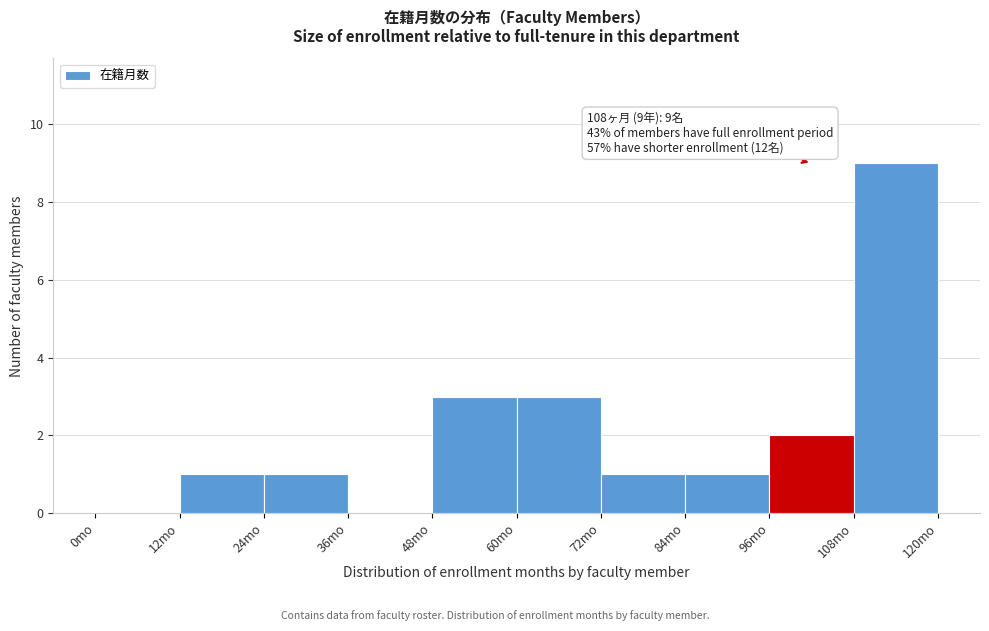

Over which range of the x-axis is the bar tallest?

108 to 120